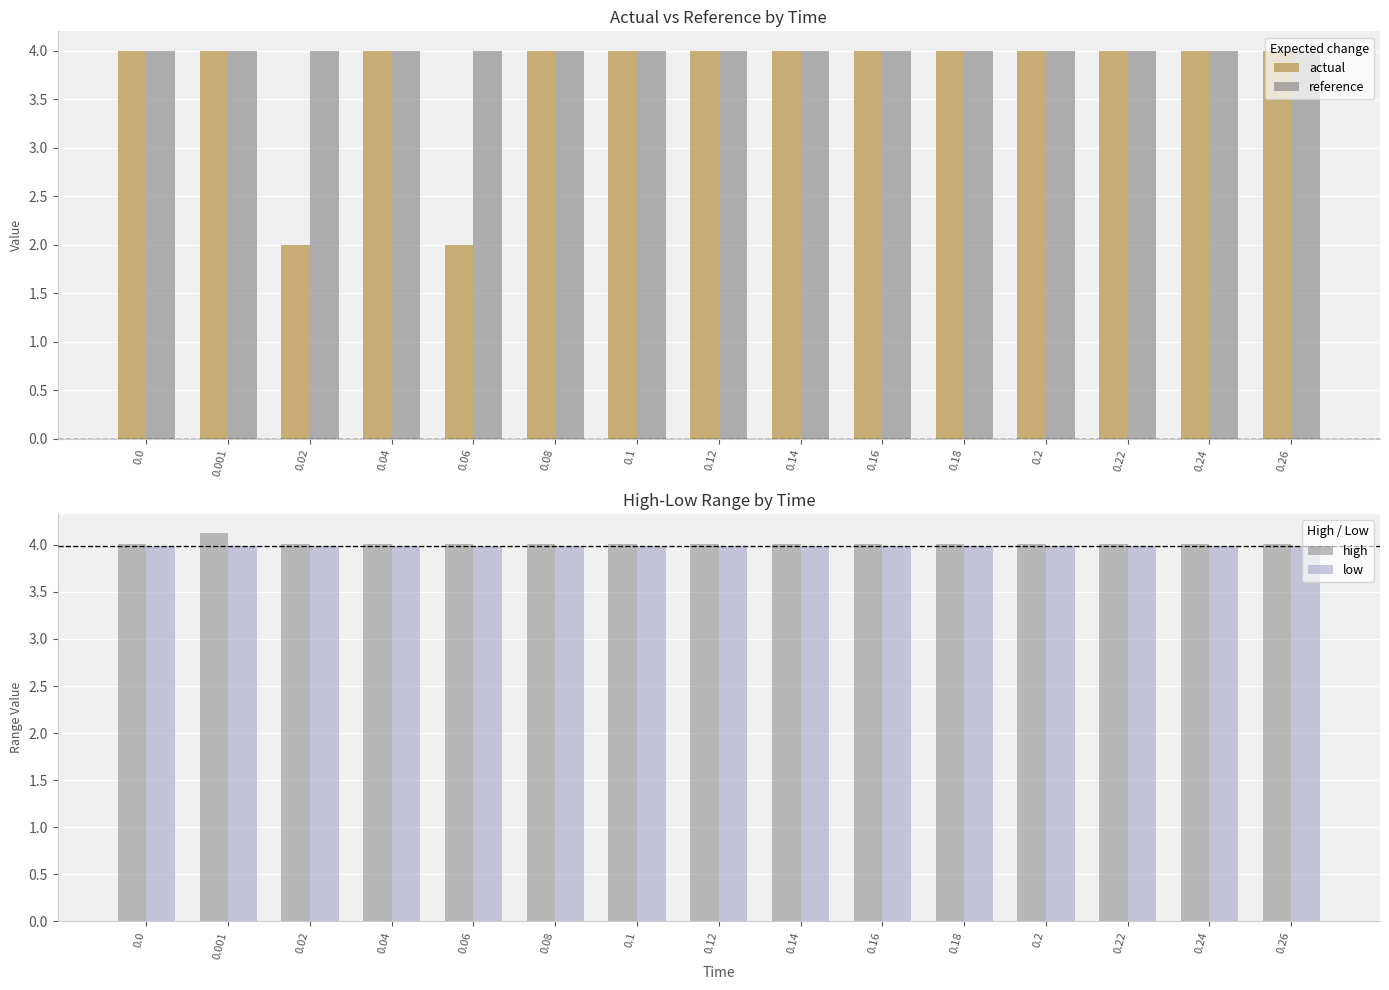

How many bars are there in total?

60